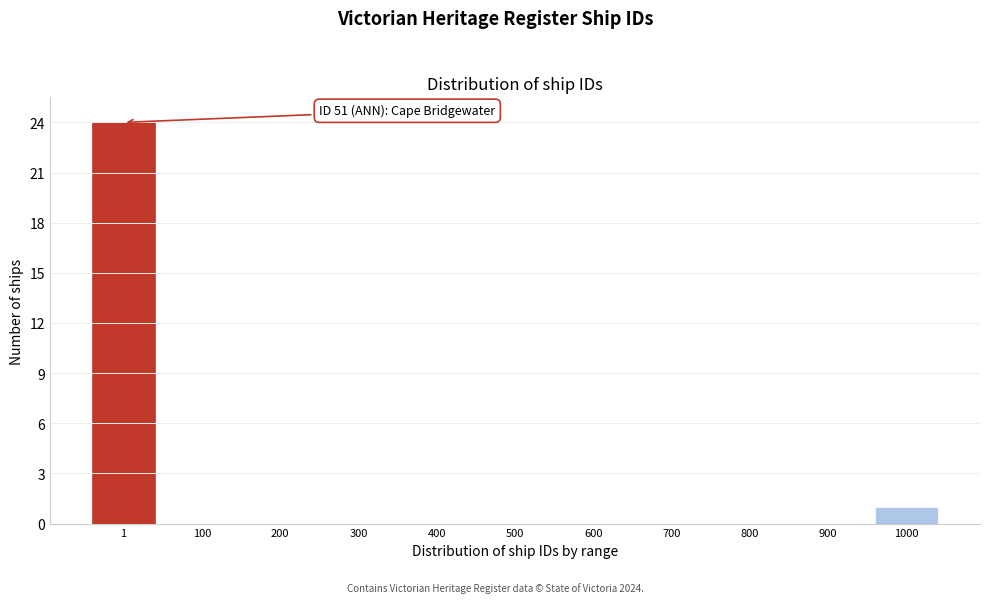

Reading left to right, extract all data points from this chart.

1=24	100=0	200=0	300=0	400=0	500=0	600=0	700=0	800=0	900=0	1000=1